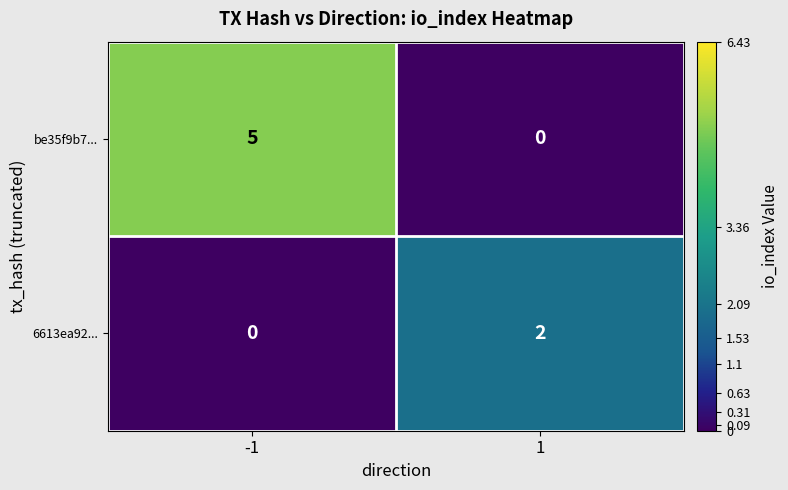

What is the highest value of the be35f9b7... series?

5